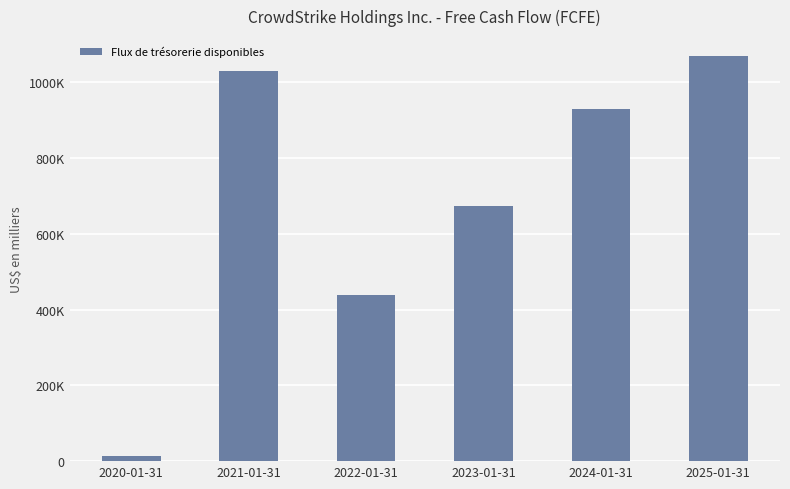

Are the bars horizontal?

No